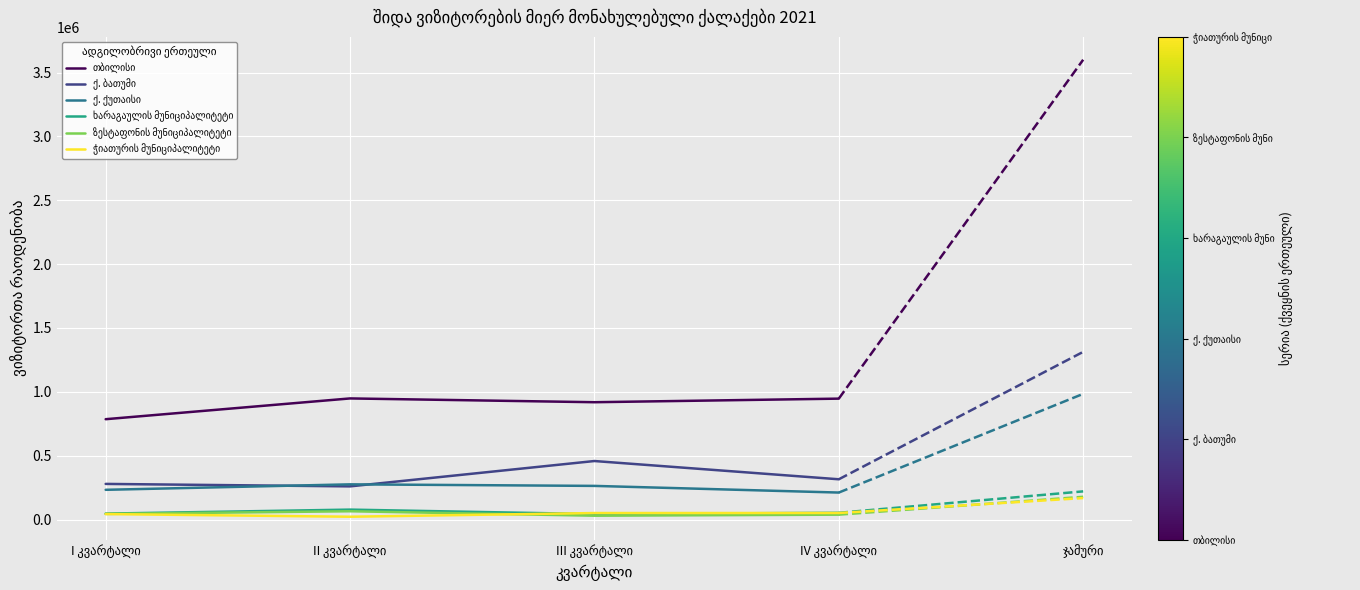

What is the greatest value displayed?

948554